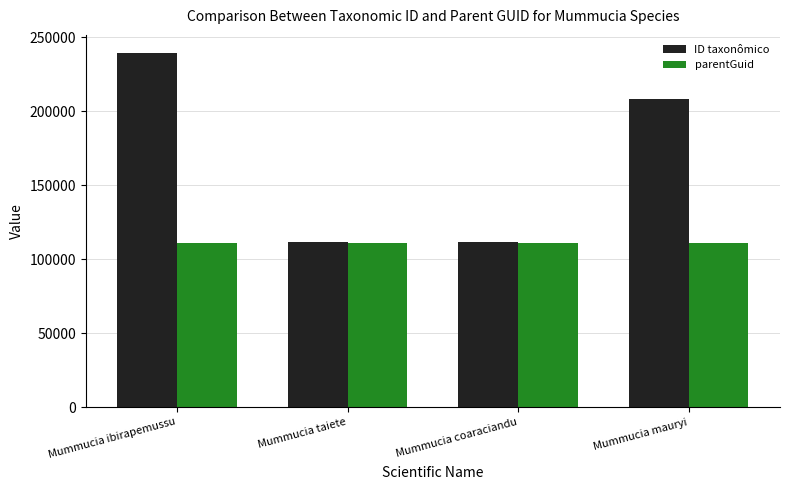

What is the label of the 1st bar from the right?

Mummucia mauryi